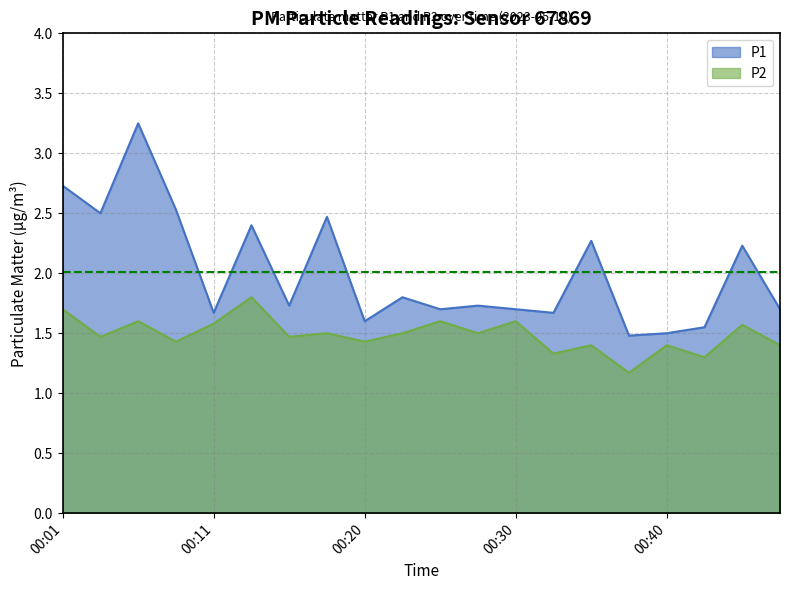

Which label corresponds to the smallest value in the chart?

00:37